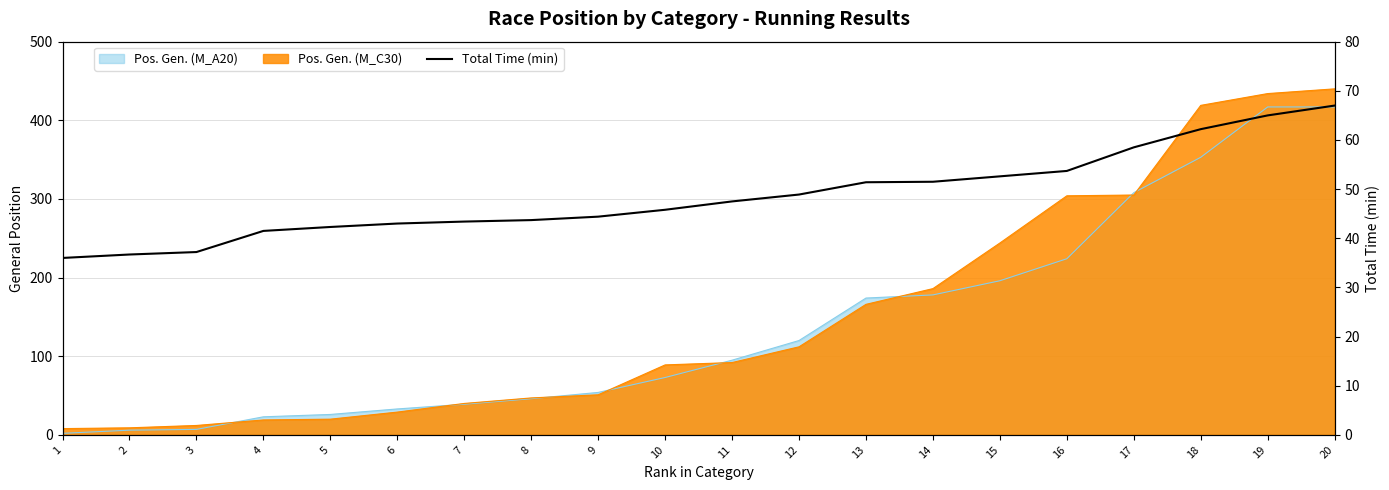

Reading right to left, extract all data points from this chart.

67.0	65.0	62.2	58.5	53.7	52.6	51.5	51.4	48.9	47.5	45.8	44.4	43.7	43.4	43.0	42.3	41.5	37.2	36.7	36.0